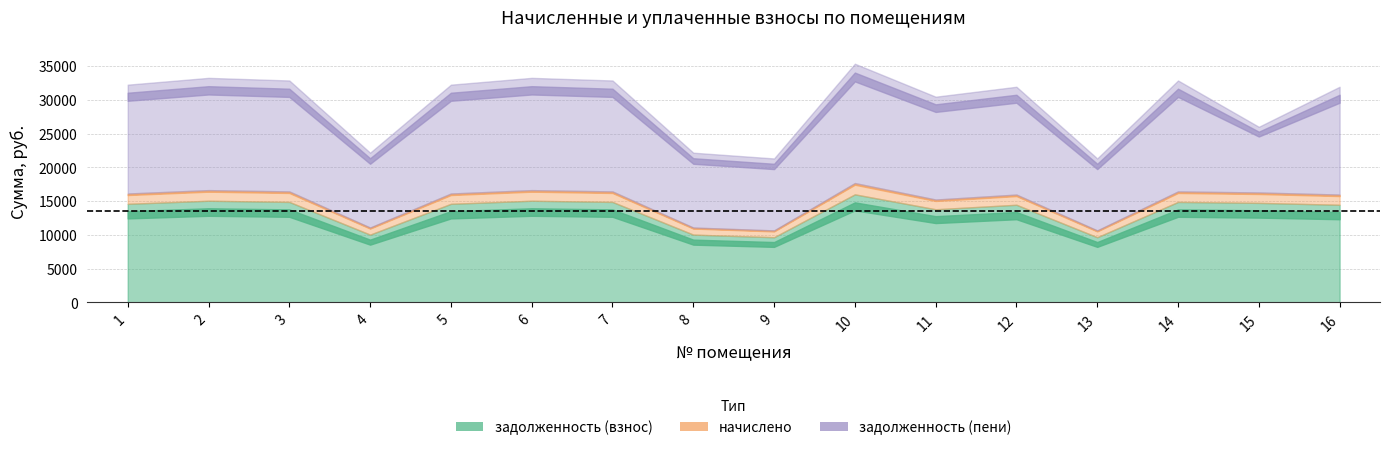

True or false: начислено has more than 2 points higher than both neighbors.

True